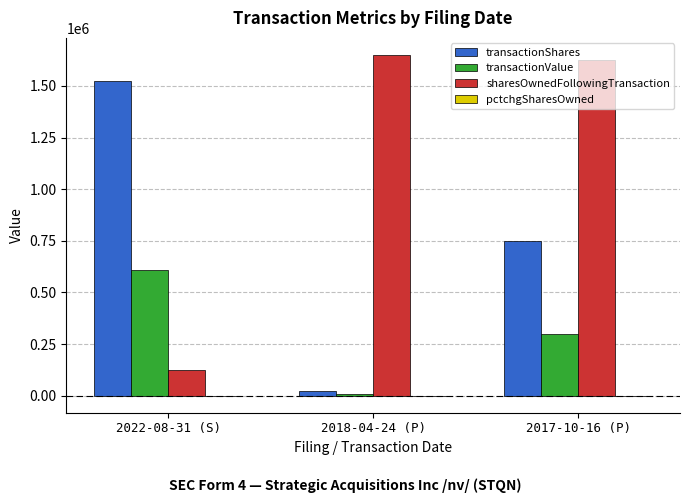

How many series are shown in this chart?

4